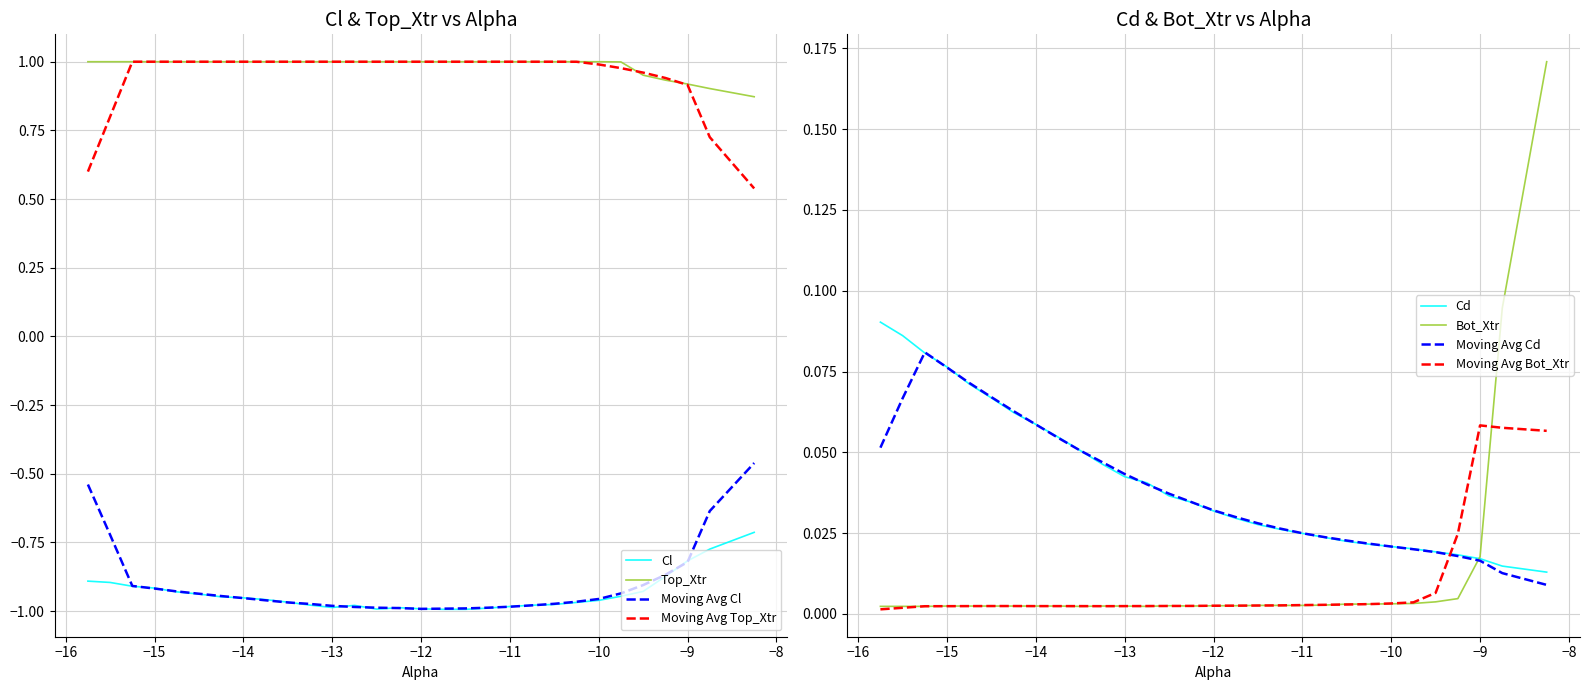

Reading left to right, transcribe all the data shown in this chart.

Cl: -0.9	-0.9	-0.9	-0.9	-0.9	-0.9	-0.9	-1.0	-1.0	-1.0	-1.0	-1.0	-1.0	-1.0	-1.0	-1.0	-1.0	-1.0	-1.0	-1.0	-1.0	-1.0	-1.0	-1.0	-0.9	-0.9	-0.9	-0.8	-0.8	-0.7
Cd: 0.1	0.1	0.1	0.1	0.1	0.1	0.1	0.1	0.1	0.1	0.0	0.0	0.0	0.0	0.0	0.0	0.0	0.0	0.0	0.0	0.0	0.0	0.0	0.0	0.0	0.0	0.0	0.0	0.0	0.0
Top_Xtr: 1.0	1.0	1.0	1.0	1.0	1.0	1.0	1.0	1.0	1.0	1.0	1.0	1.0	1.0	1.0	1.0	1.0	1.0	1.0	1.0	1.0	1.0	1.0	1.0	1.0	1.0	0.9	0.9	0.9	0.9
Bot_Xtr: 0.0	0.0	0.0	0.0	0.0	0.0	0.0	0.0	0.0	0.0	0.0	0.0	0.0	0.0	0.0	0.0	0.0	0.0	0.0	0.0	0.0	0.0	0.0	0.0	0.0	0.0	0.0	0.0	0.1	0.2